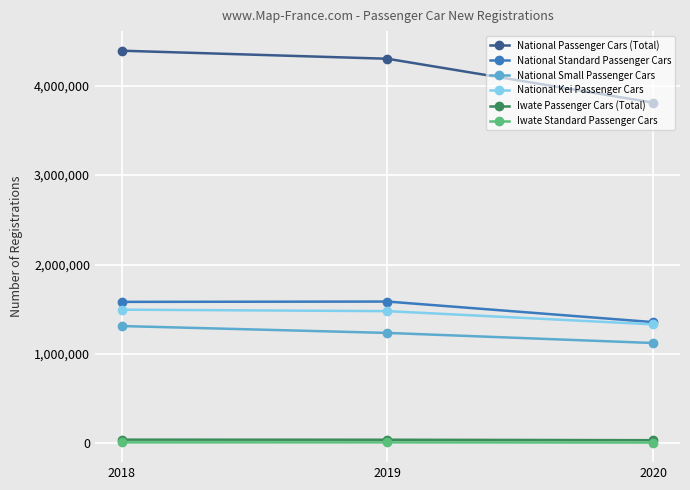

Which category has the lowest value in the National Small Passenger Cars series?

2020